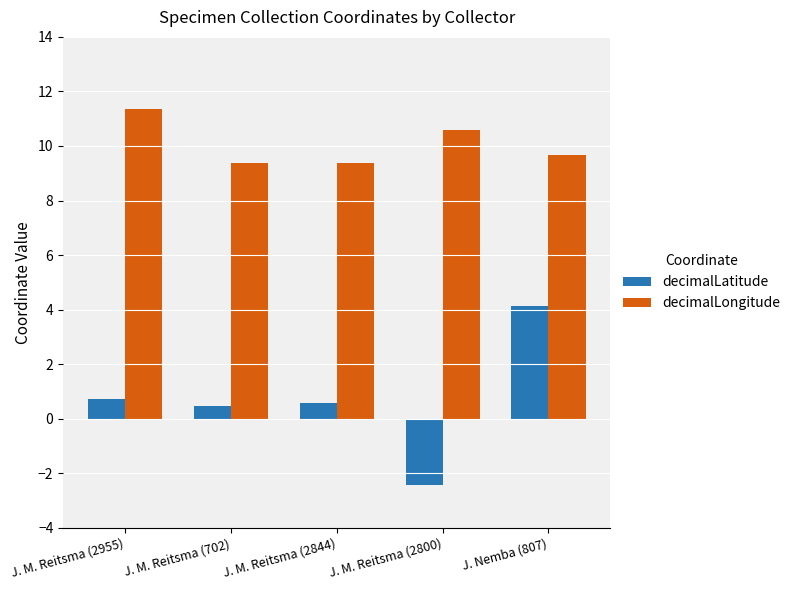

What is the value of the decimalLatitude bar at the 5th from the left?

4.2